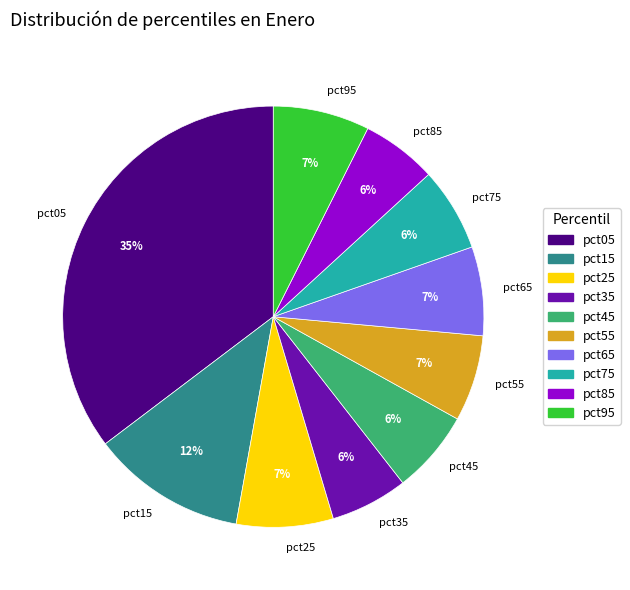

Is it true that pct75 is 6% of the pie?

True